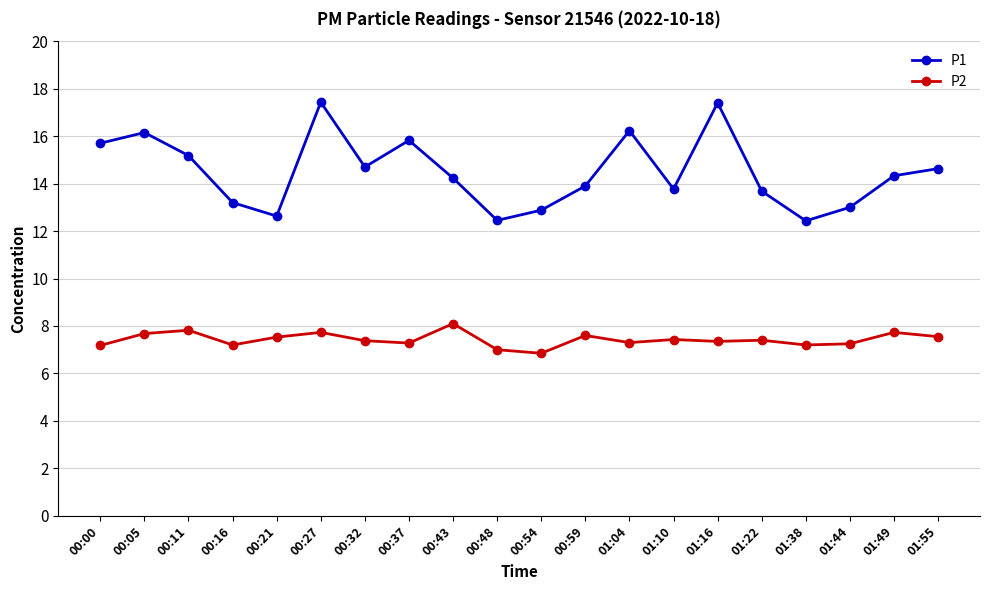

What value does the P1 series have at 00:32?

14.7